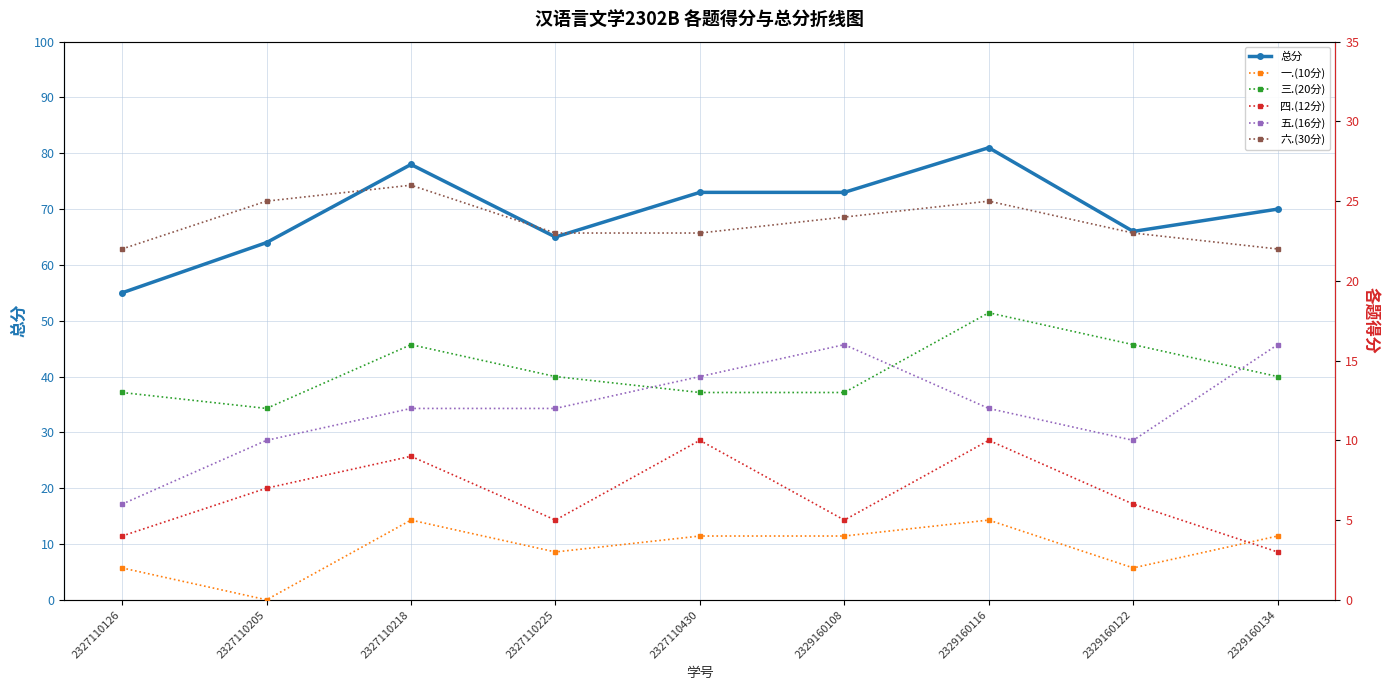

Where does the 四.(12分) series first go above 6?

2327110205